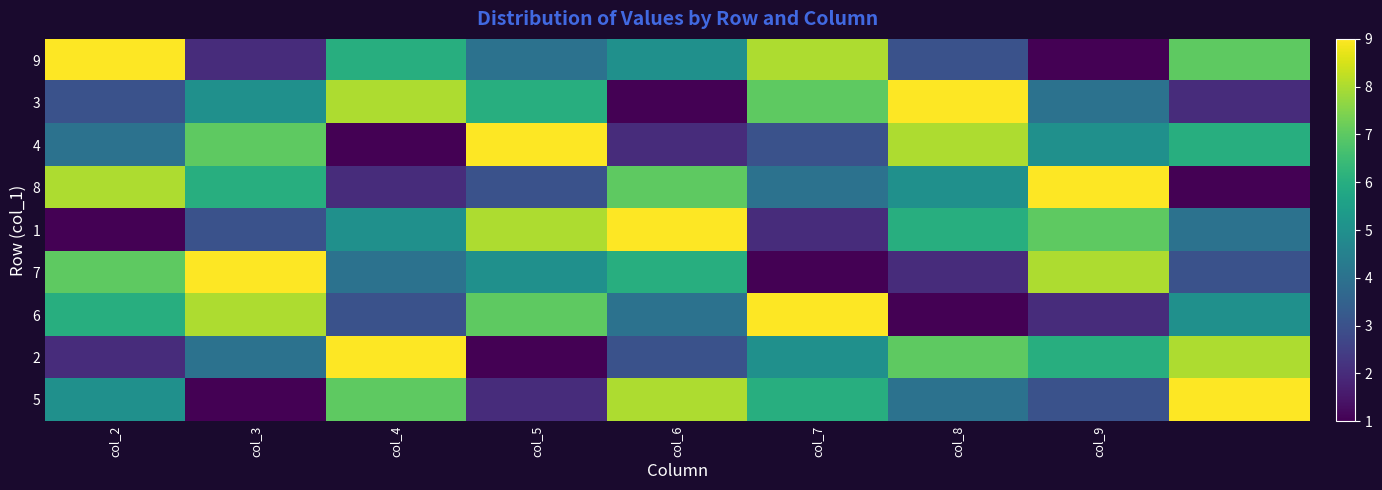

How many data points does each series have?

9